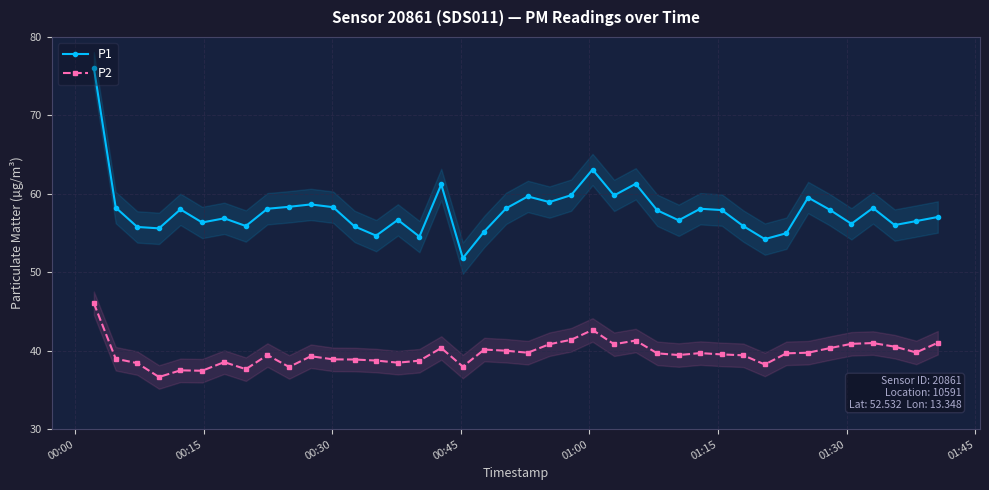

True or false: P2 has more than 0 interior local peaks.

True